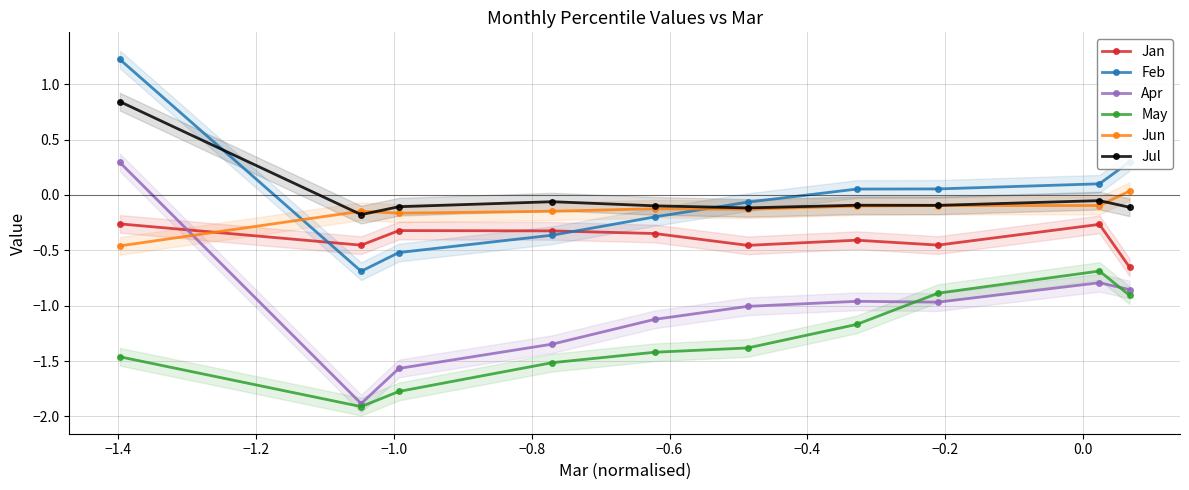

True or false: Apr has more than 2 interior local peaks.

False